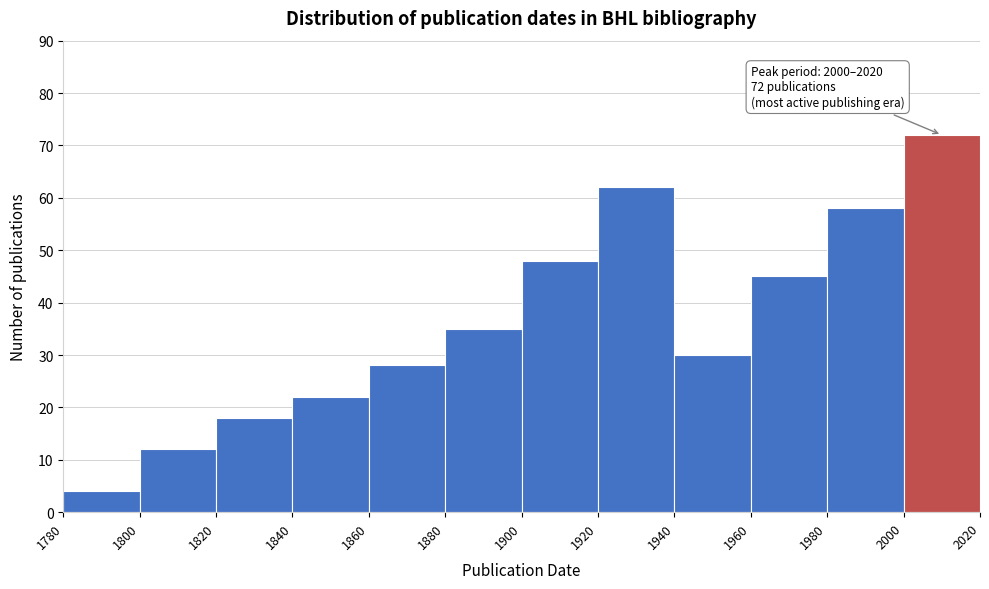

Over which range of the x-axis is the bar tallest?

2000 to 2020